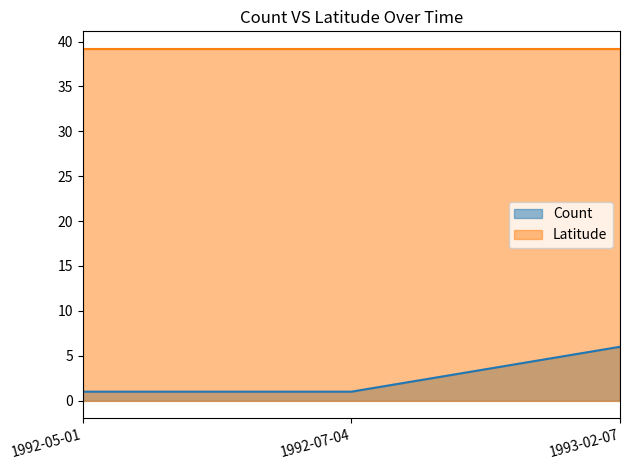

Between 1993-02-07 and 1992-05-01, which is larger?

1993-02-07